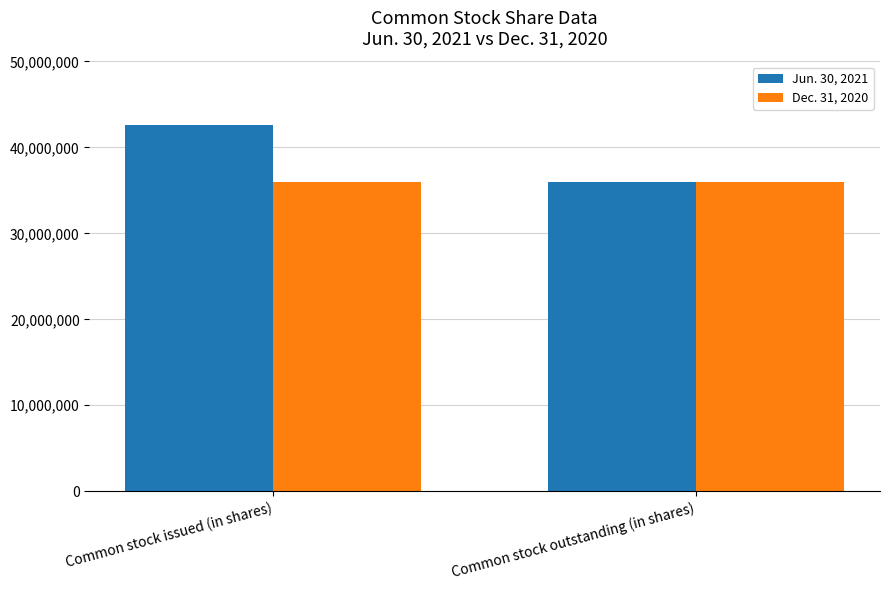

Rank the series by their maximum value, from lowest to highest.

Dec. 31, 2020, Jun. 30, 2021